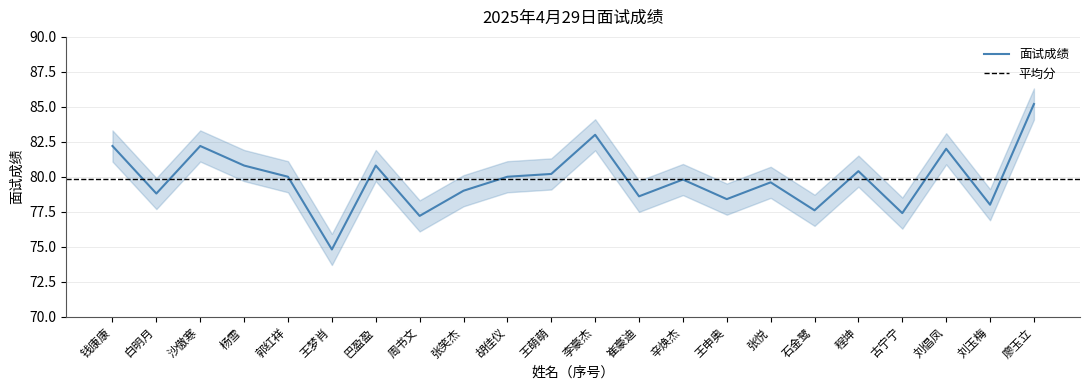

List the labels in order of value, largest first.

廖玉立, 李豪杰, 钱康康, 沙傲寒, 刘倡凤, 杨雪, 巴盈盈, 程坤, 王萌萌, 郭红祥, 胡佳仪, 辛焕杰, 张悦, 张笑杰, 白明月, 崔豪迪, 王申奥, 刘玉梅, 石金鹭, 古宁宁, 周书文, 王梦肖